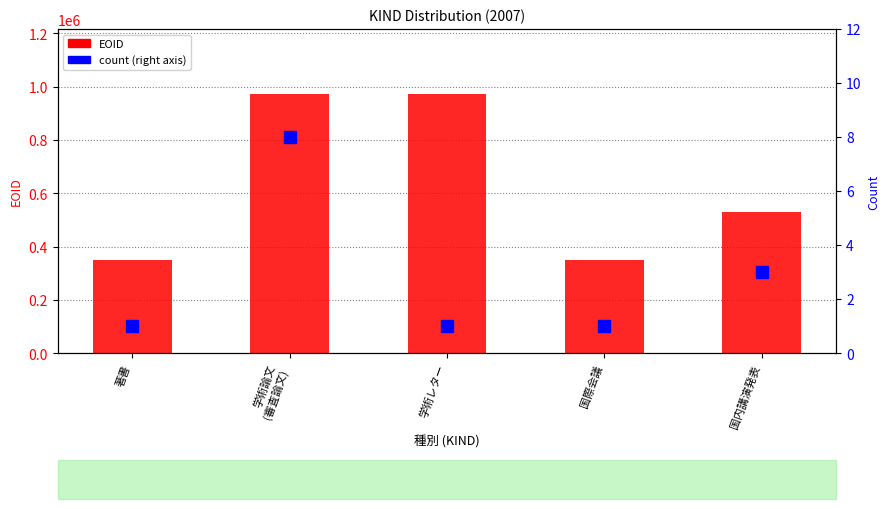

What are all the series names shown in the legend?

EOID, count